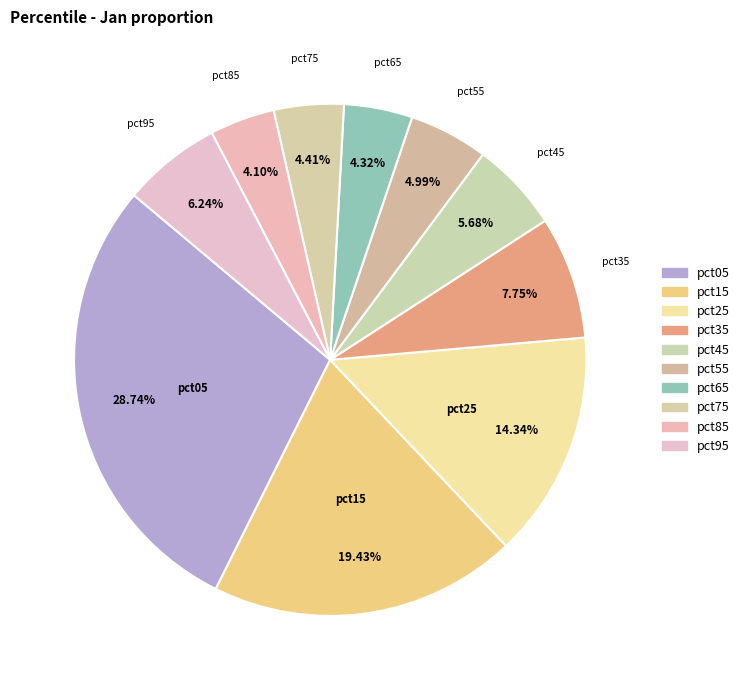

Rank the categories by value from highest to lowest.

pct05, pct15, pct25, pct35, pct95, pct45, pct55, pct75, pct65, pct85